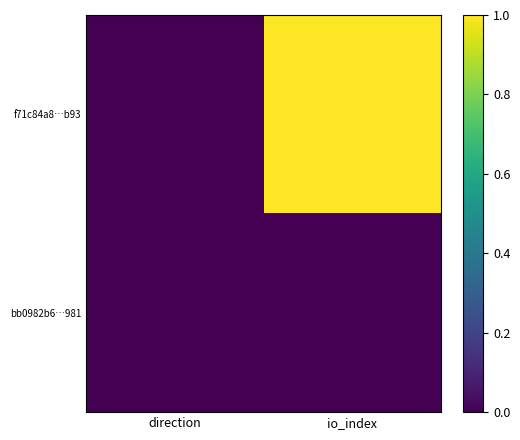

Which has a higher value, io_index or direction?

io_index